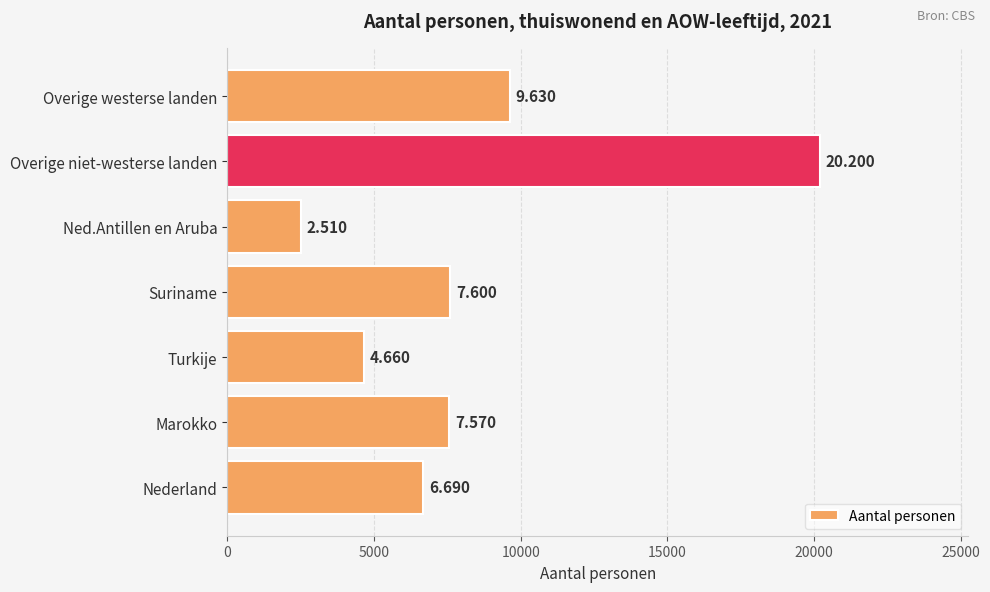

How many bars are there in total?

7